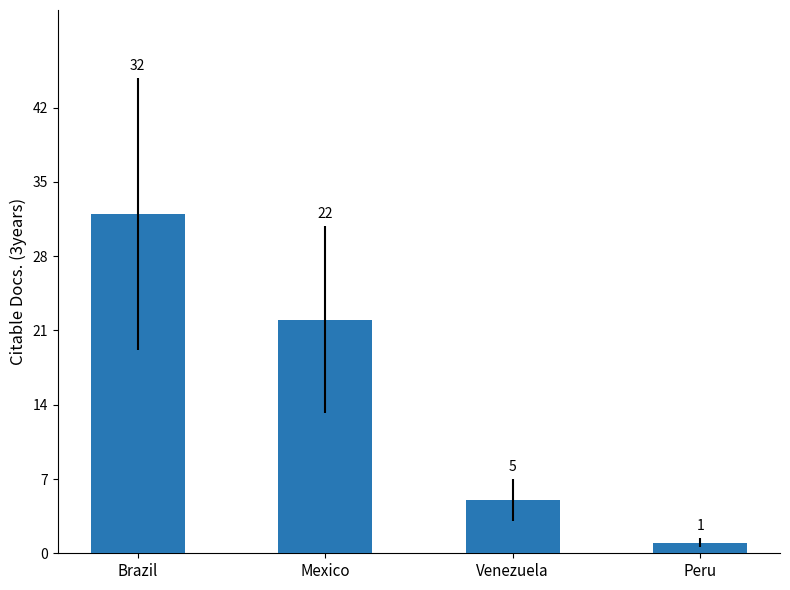

Reading left to right, list all the values displayed in this chart.

32	22	5	1